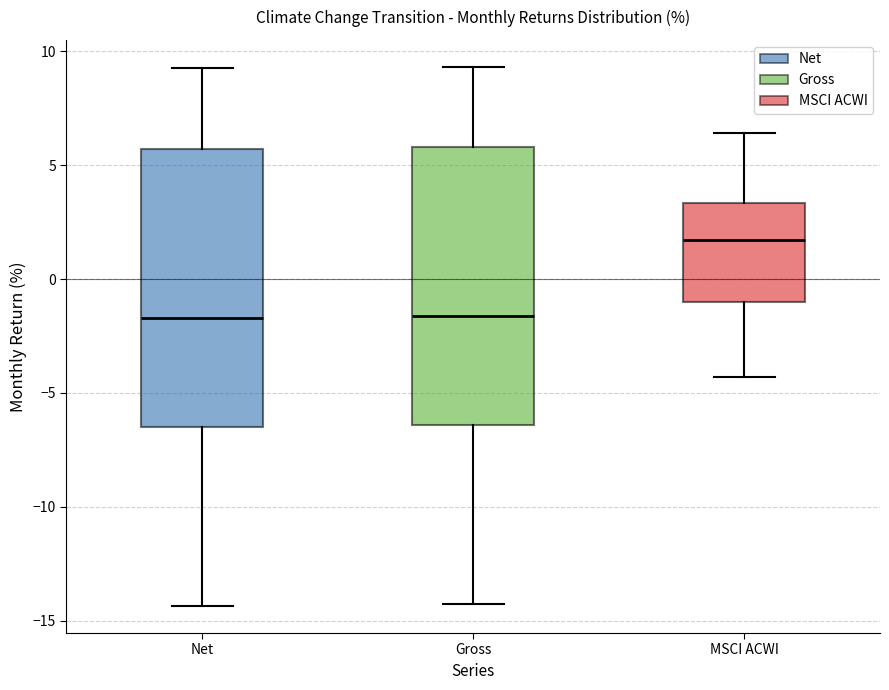

Reading left to right, transcribe this box plot: for each box, give where its median line is, the range the box spans, and where its two whiskers end, as read against the y-axis. The values are not printed on the chart, so give them approximately, as read against the axis.

Net: median -1.5, box -6.5 to 5.5, whiskers -14.5 to 9.5
Gross: median -1.5, box -6.5 to 6.0, whiskers -14.5 to 9.5
MSCI ACWI: median 1.5, box -1.0 to 3.5, whiskers -4.5 to 6.5